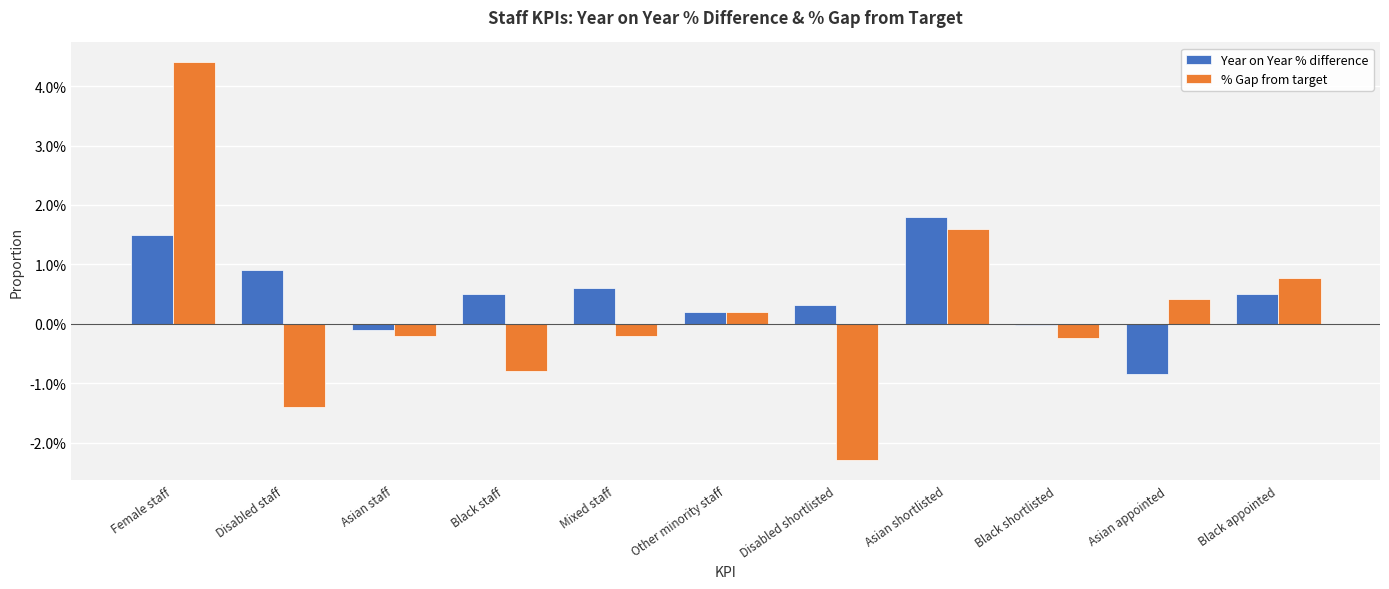

Are the bars horizontal?

No